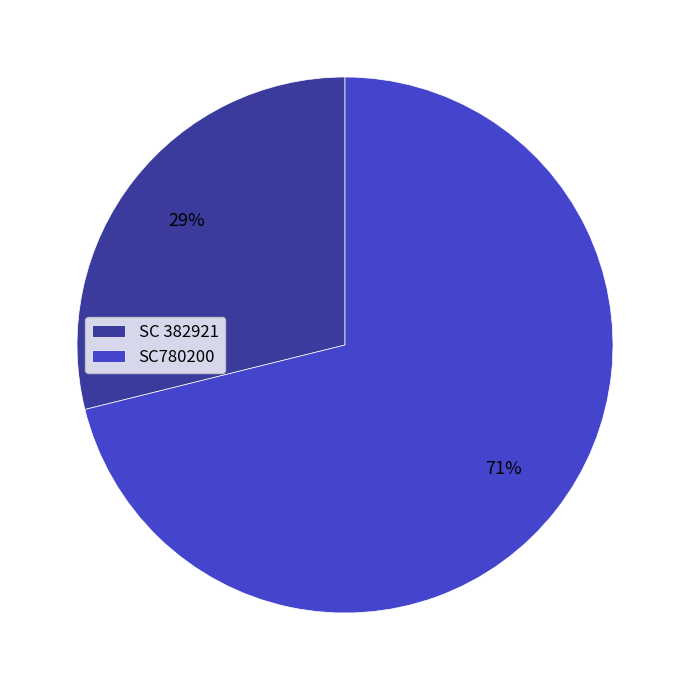

True or false: SC 382921 accounts for 21% of the total.

False